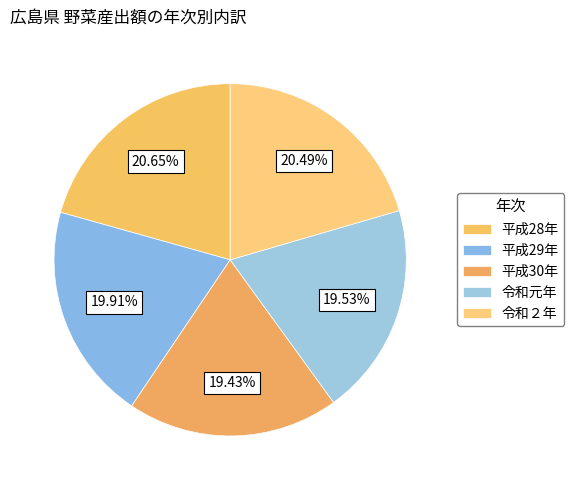

To the nearest percent, what is the difference between the largest and smallest slice percentages?

1%